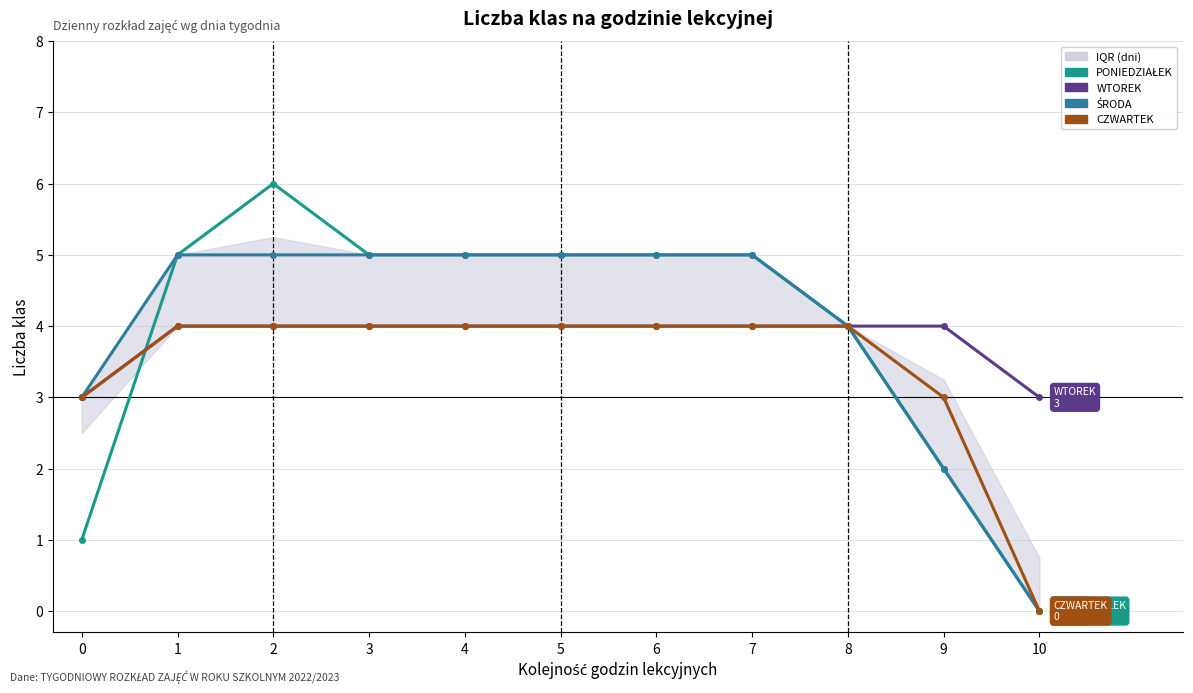

Is the value of WTOREK at 5 greater than the value of PONIEDZIAŁEK at 5?

No